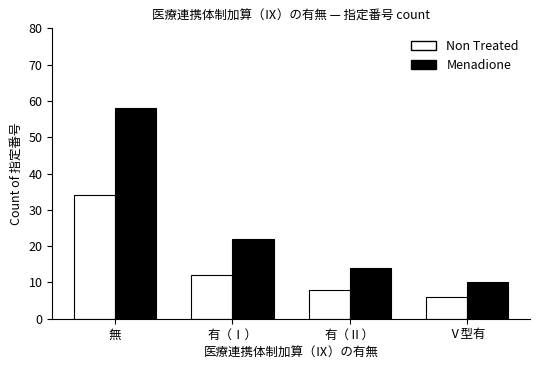

List the labels in order of Non Treated value, largest first.

無, 有（Ⅰ）, 有（Ⅱ）, Ⅴ型有